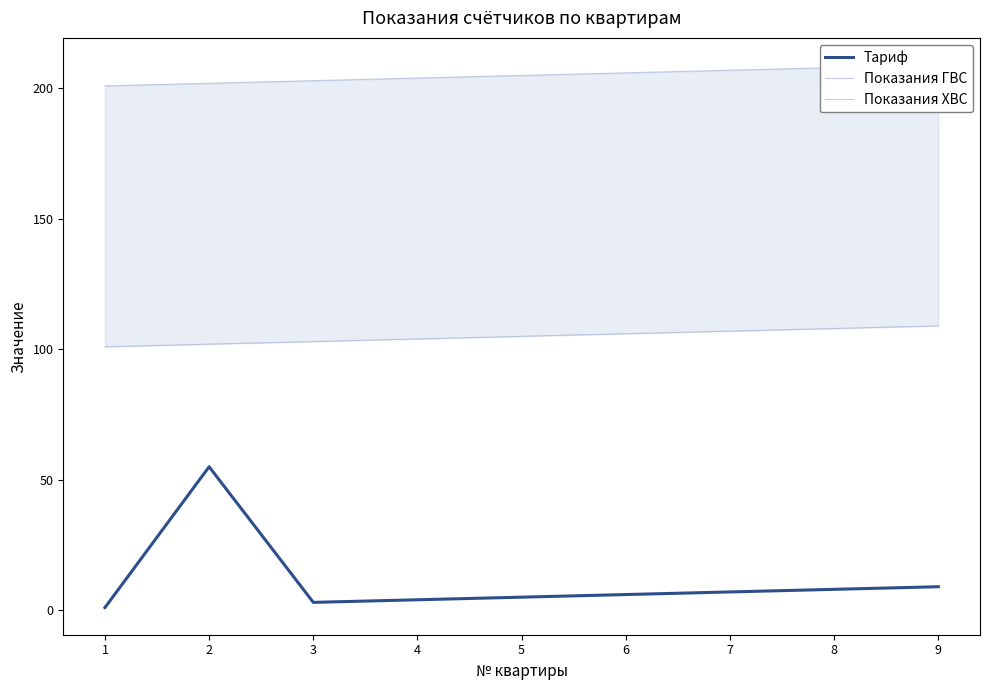

True or false: Показания ХВС and Тариф cross at least once.

False